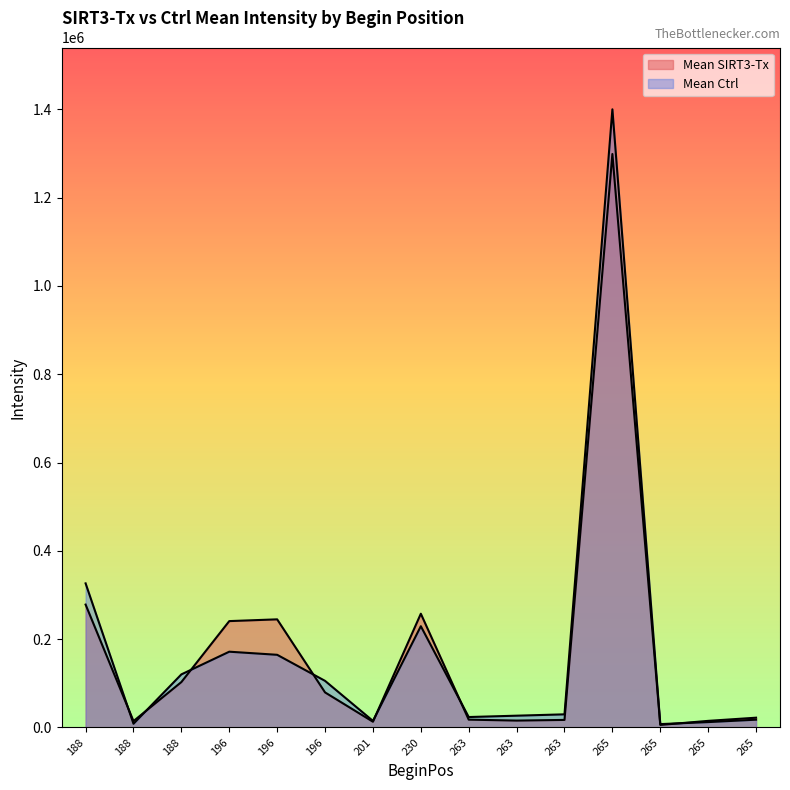

What is the total value across all series at 263?

41437.0